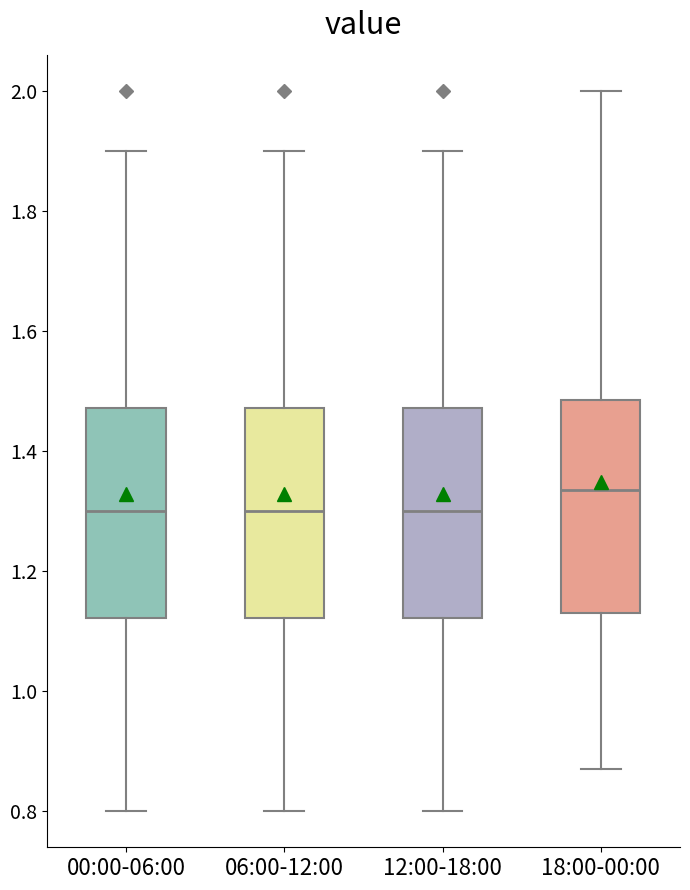

Reading left to right, transcribe this box plot: for each box, give where its median line is, the range the box spans, and where its two whiskers end, as read against the y-axis. The values are not printed on the chart, so give them approximately, as read against the axis.

00:00-06:00: median 1.30, box 1.12 to 1.48, whiskers 0.80 to 1.90
06:00-12:00: median 1.30, box 1.12 to 1.48, whiskers 0.80 to 1.90
12:00-18:00: median 1.30, box 1.12 to 1.48, whiskers 0.80 to 1.90
18:00-00:00: median 1.34, box 1.14 to 1.48, whiskers 0.88 to 2.00